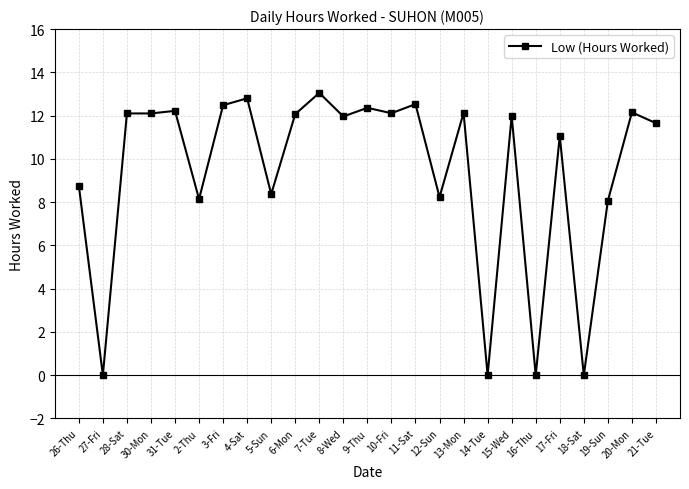

What is the difference between the maximum and minimum values?

13.1